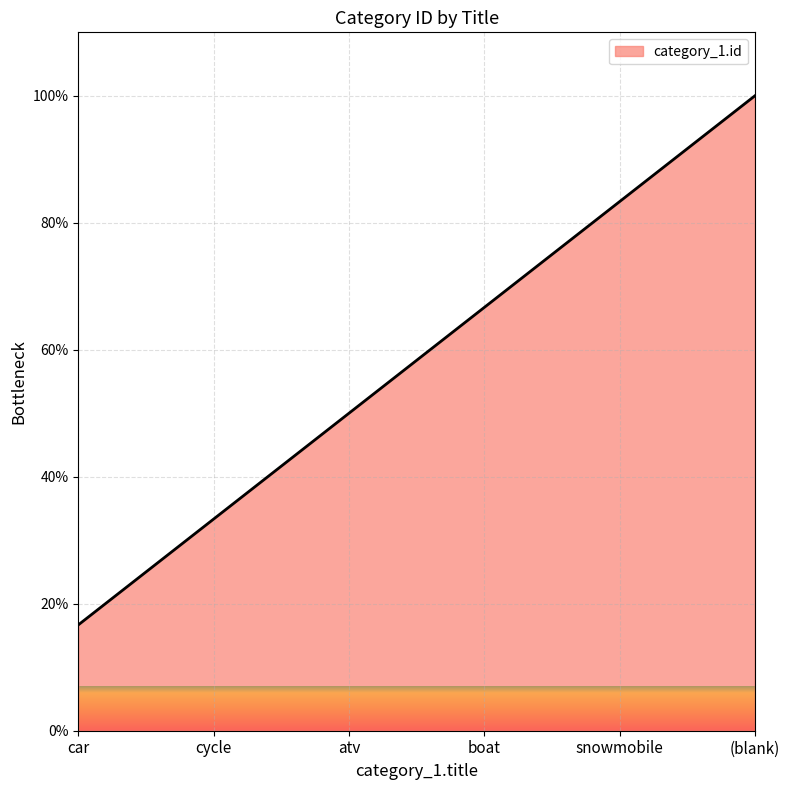

Is it true that the value at cycle is 33.3?

True